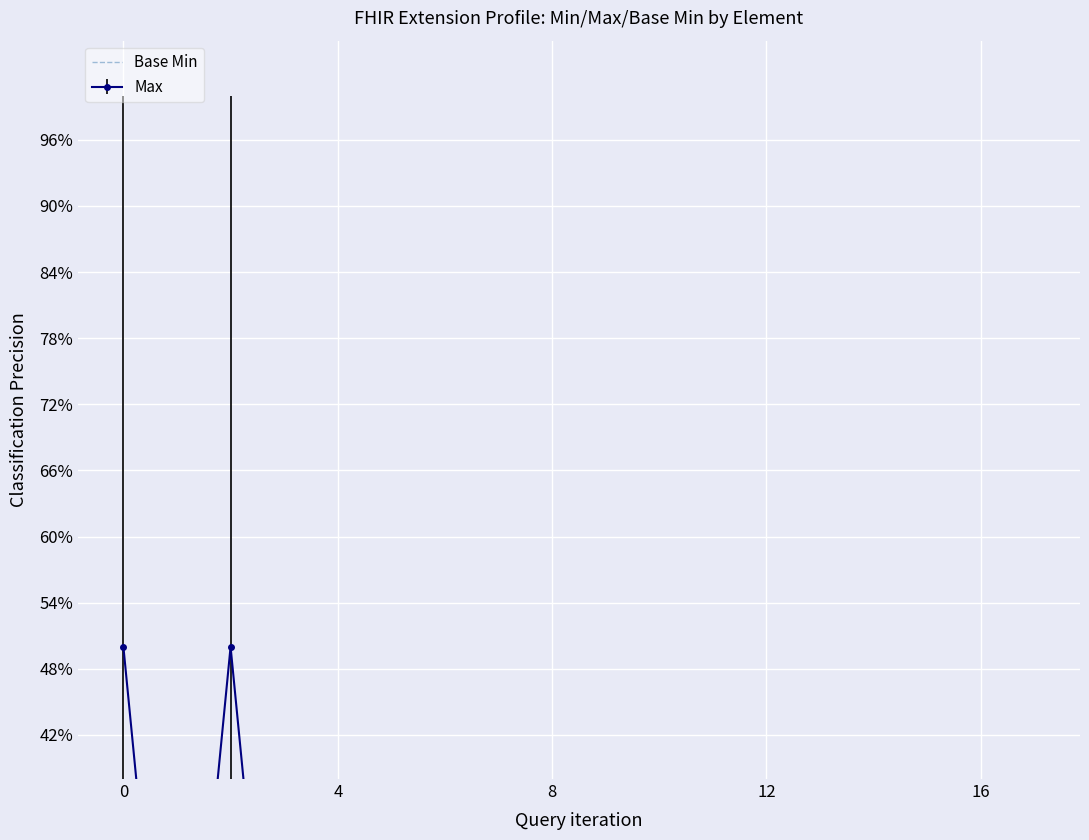

What is the label of the 3rd point from the left?

8